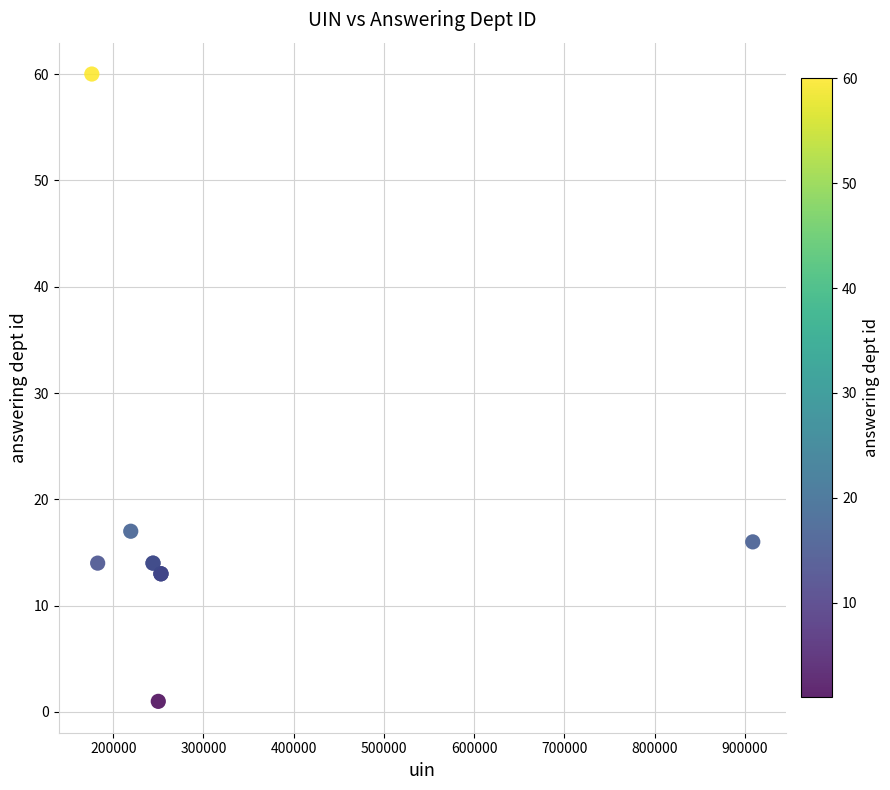

What Y value in the scatter plot is closest to 30?

17